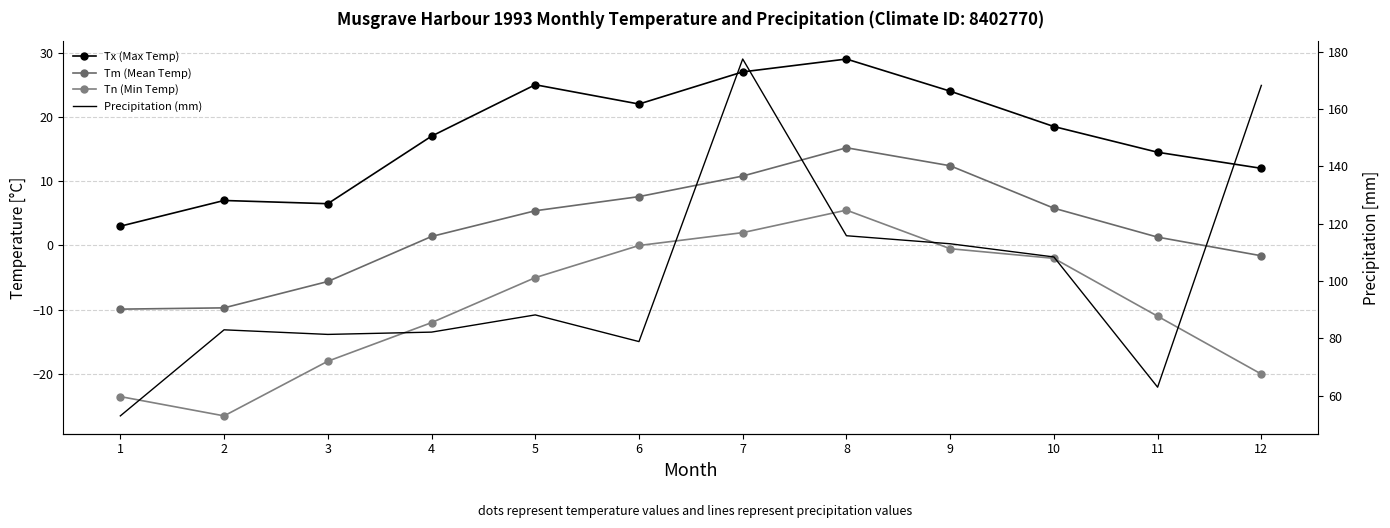

Which category has the lowest value in the Precipitation (mm) series?

1